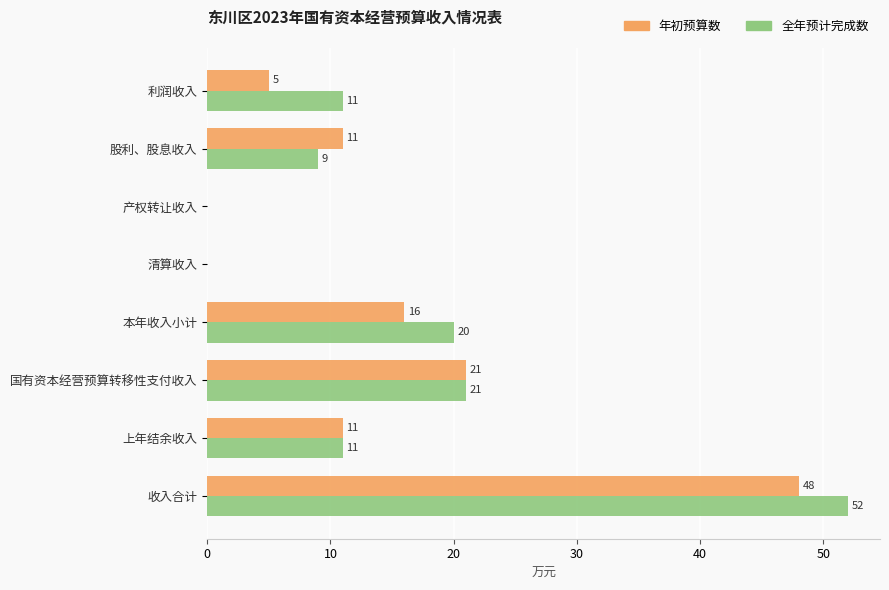

What is the highest value of the 全年预计完成数 series?

52